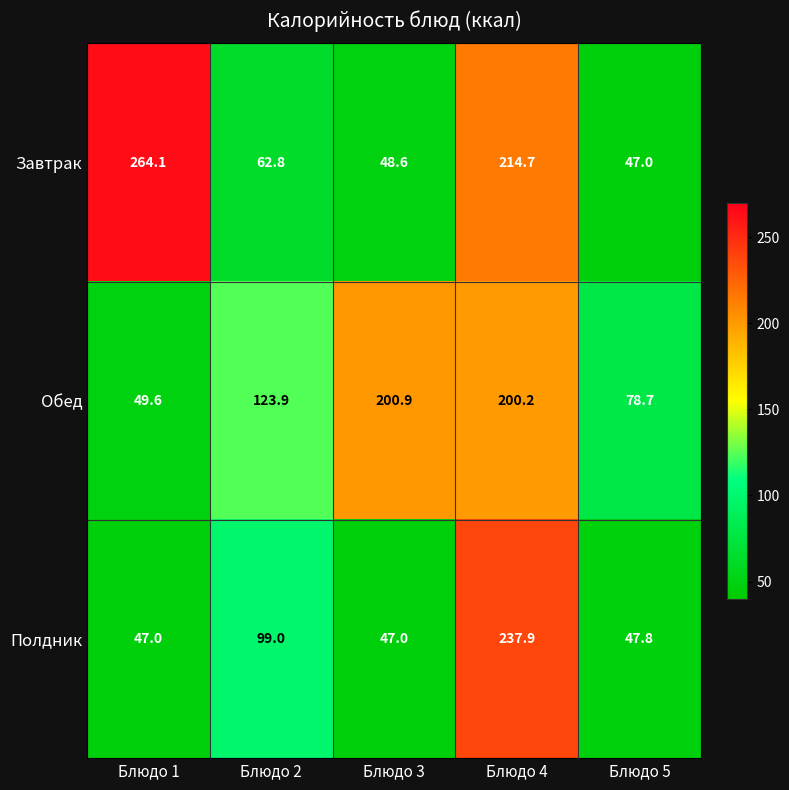

Which series has the largest total across all categories?

Обед